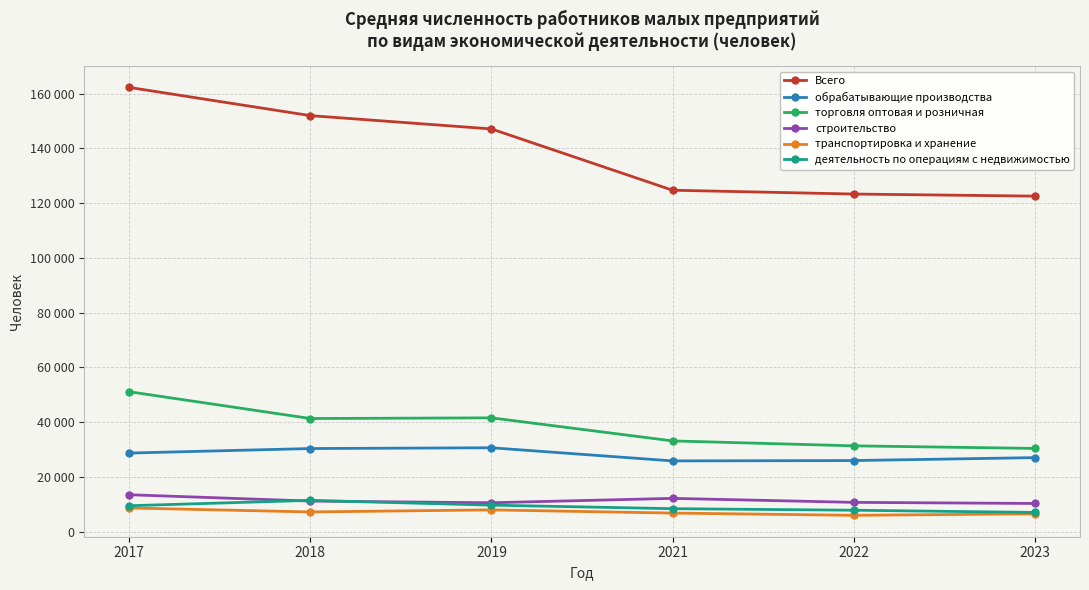

Reading left to right, list all the values displayed in this chart.

Всего: 2017=162289	2018=151984	2019=147125	2021=124742	2022=123346	2023=122587
обрабатывающие производства: 2017=28739	2018=30392	2019=30673	2021=25876	2022=25999	2023=27071
торговля оптовая и розничная: 2017=51136	2018=41358	2019=41600	2021=33177	2022=31379	2023=30433
строительство: 2017=13516	2018=11204	2019=10590	2021=12192	2022=10733	2023=10330
транспортировка и хранение: 2017=8688	2018=7237	2019=7983	2021=6821	2022=5998	2023=6548
деятельность по операциям с недвижимостью: 2017=9505	2018=11467	2019=9717	2021=8426	2022=7864	2023=7057